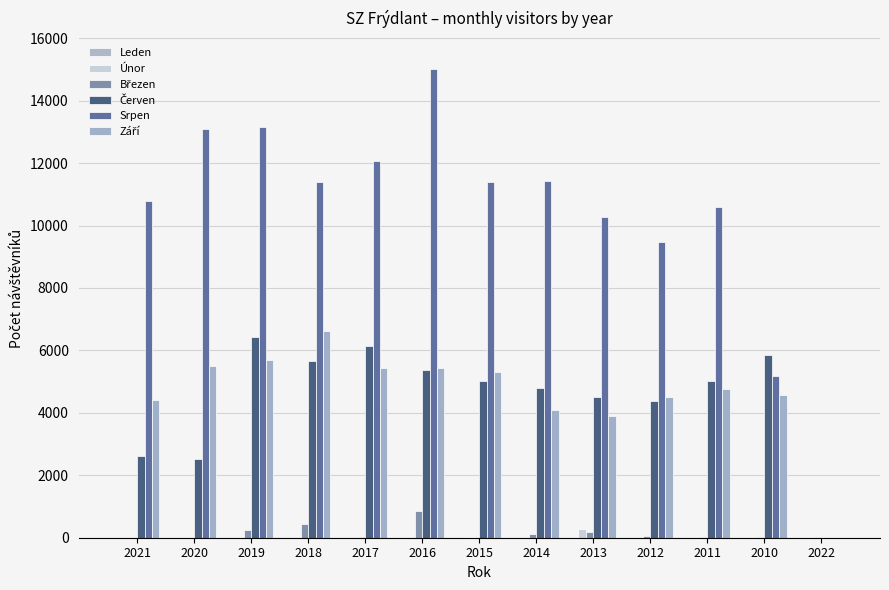

Where does the Září series first go above 4776?

2020